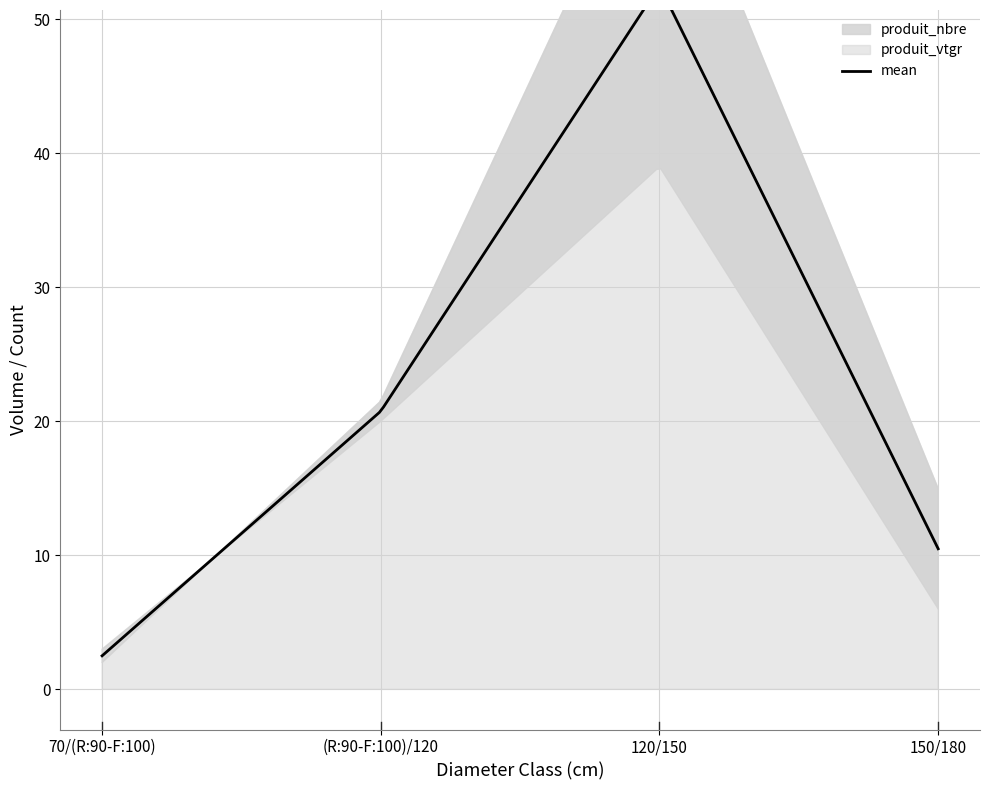

What is the label of the 2nd point from the left?

(R:90-F:100)/120